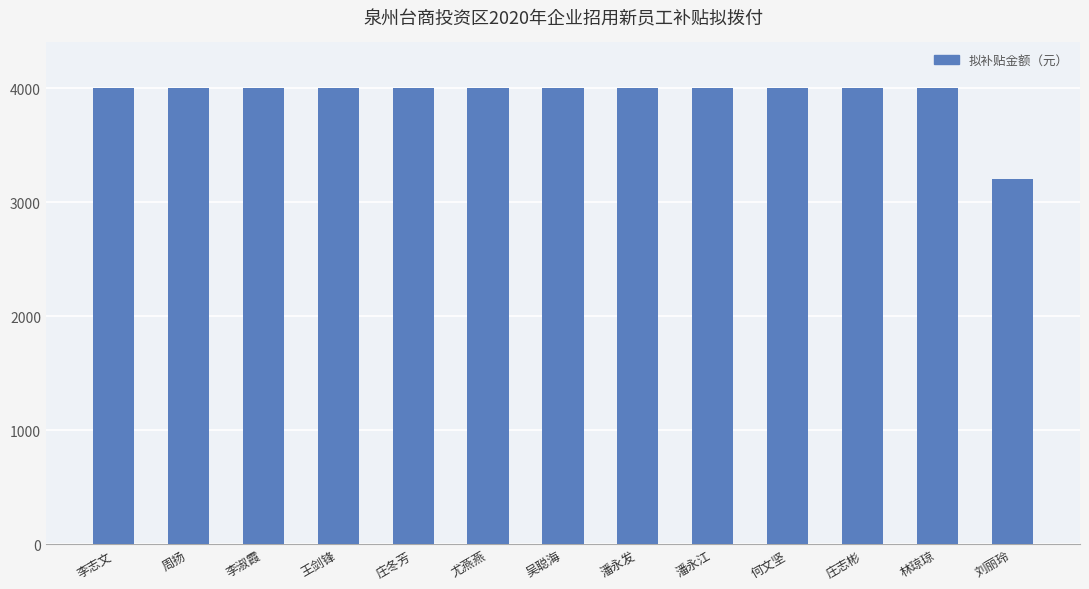

The chart shows a value of 4000 at 潘永江. True or false?

True